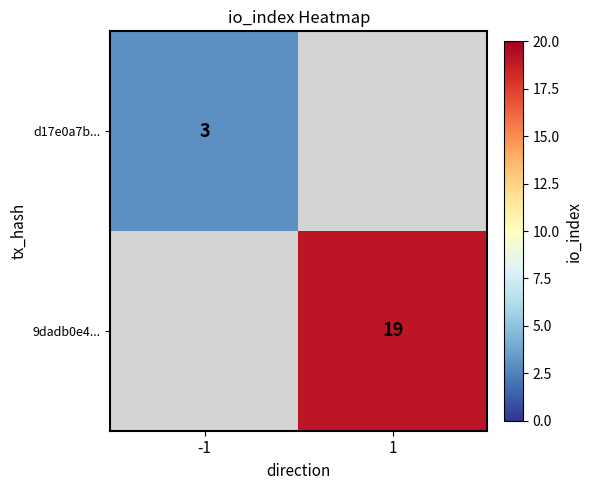

The 9dadb0e4... series shows 19 at 1. True or false?

True